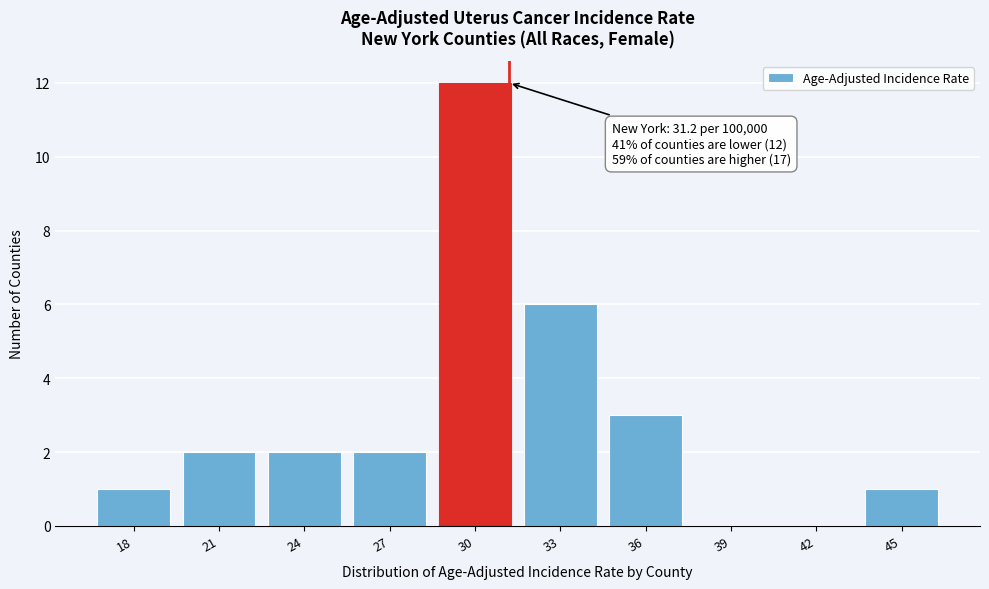

Reading right to left, list all the values displayed in this chart.

45=1	42=0	39=0	36=3	33=6	30=12	27=2	24=2	21=2	18=1